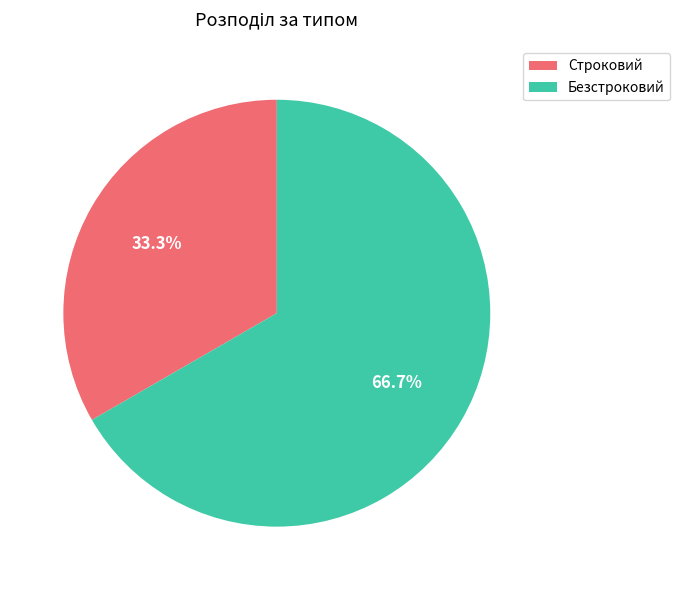

Do Строковий and Безстроковий together represent more than half of the pie?

Yes